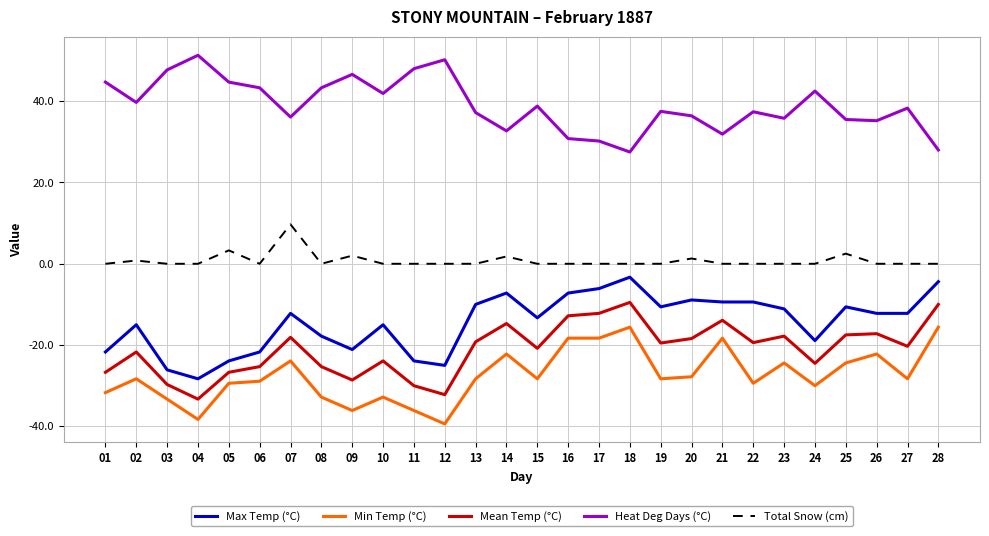

Is the value of Mean Temp (°C) at 19 greater than the value of Min Temp (°C) at 08?

Yes